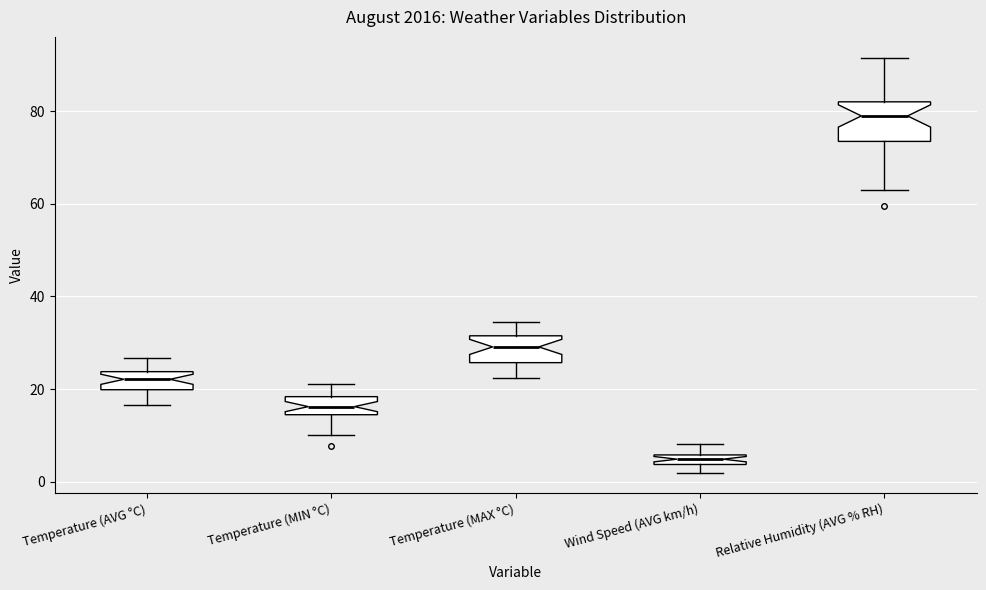

Where does the median line of the box for Temperature (MIN °C) sit on the y-axis? The values are not printed on the chart, so give them approximately, as read against the axis.

16